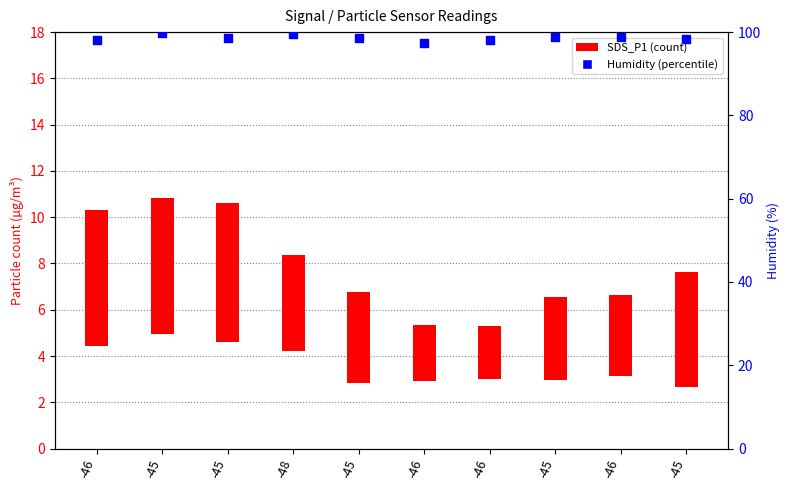

Between -45 and -46, which is larger?

-45